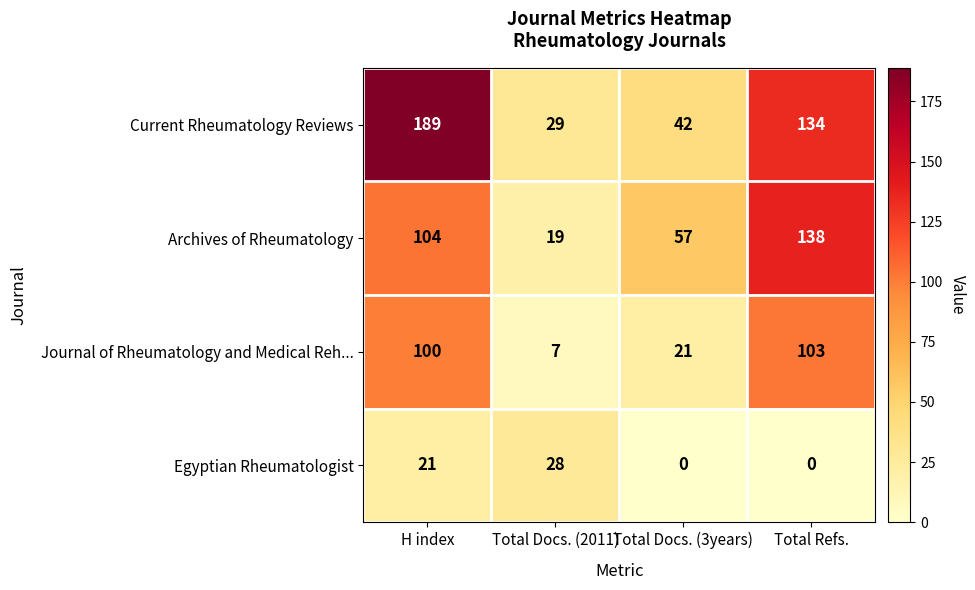

What is the average value of the Journal of Rheumatology and Medical Reh... series?

58